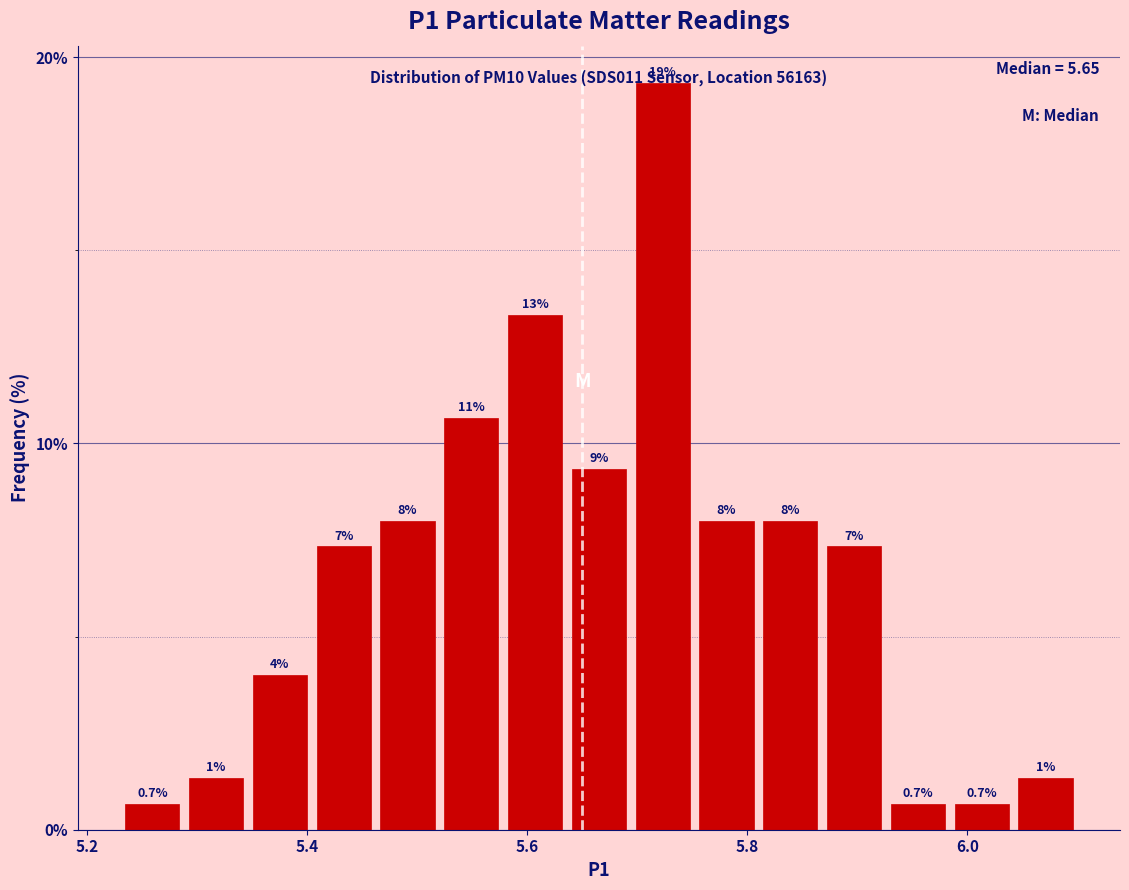

Around what value on the x-axis is the tallest bar? Give the approximate position of its centre, as read against the axis.

5.72